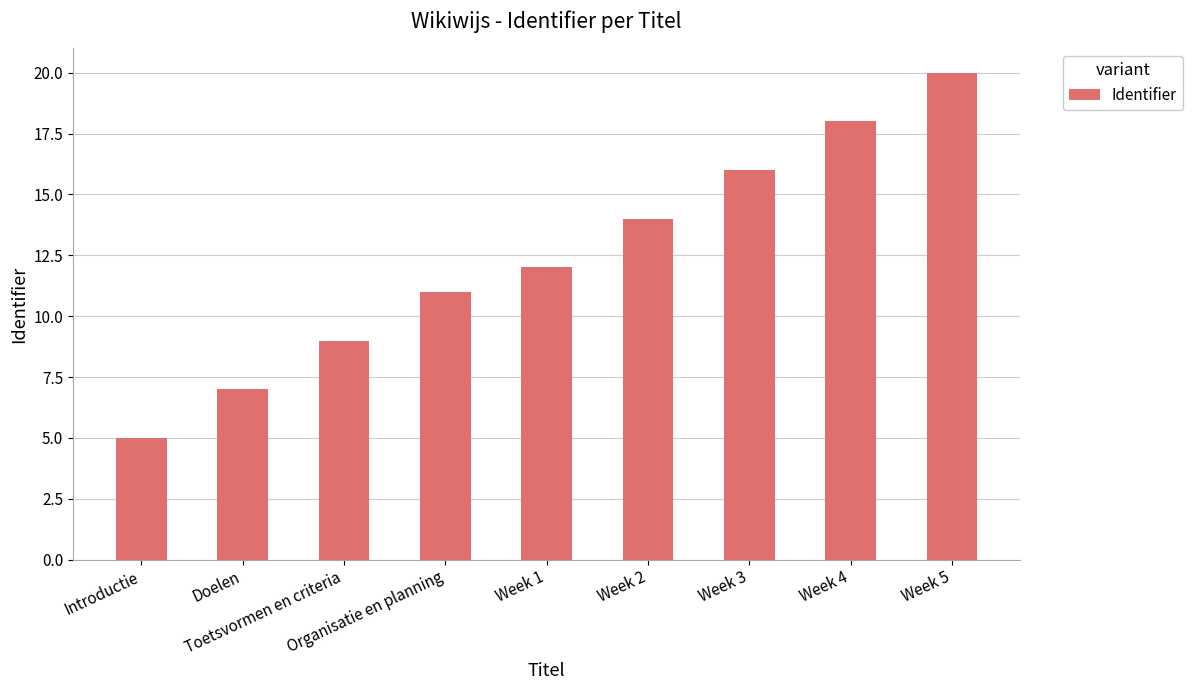

At which label is the value closest to 12?

Week 1